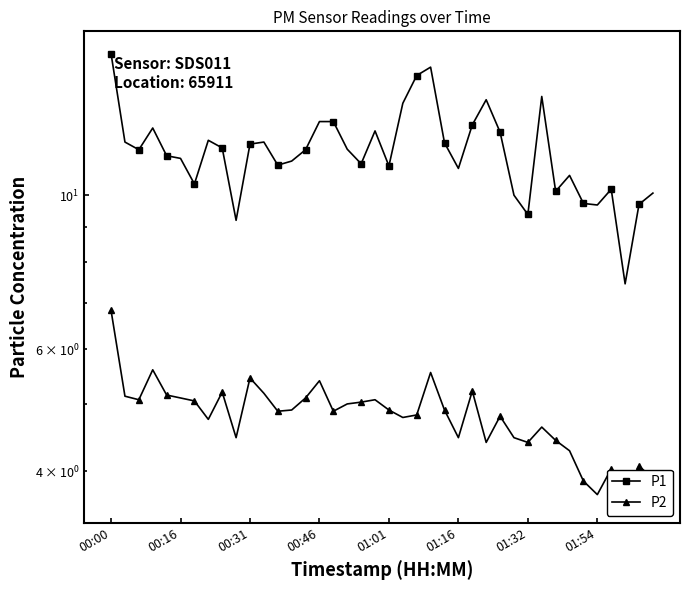

The P2 series shows 3.5 at 00:16. True or false?

False